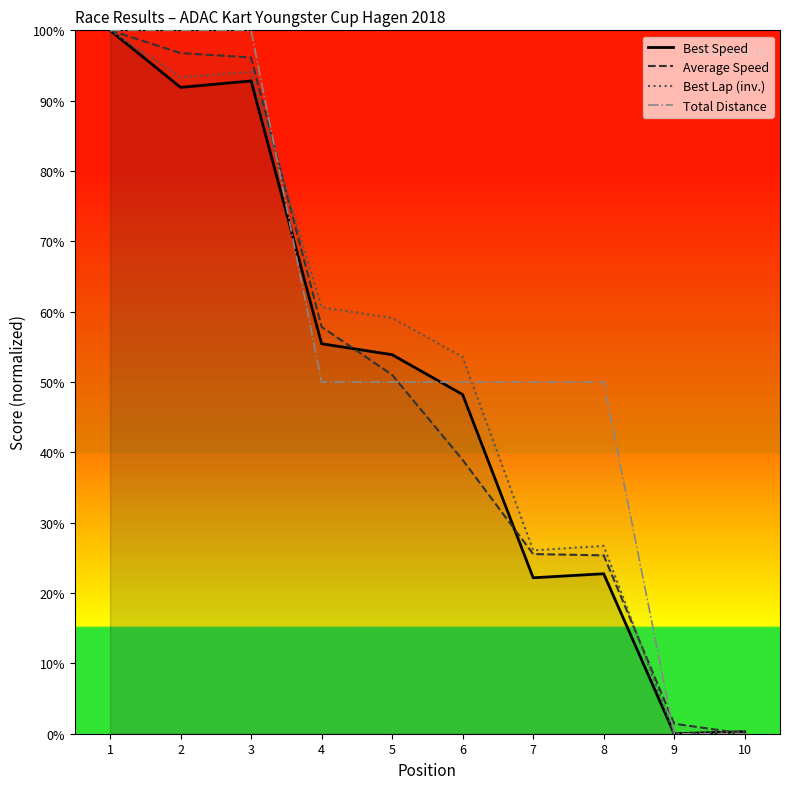

List the series in order of their peak value, highest first.

Best Speed, Average Speed, Best Lap (inv.), Total Distance